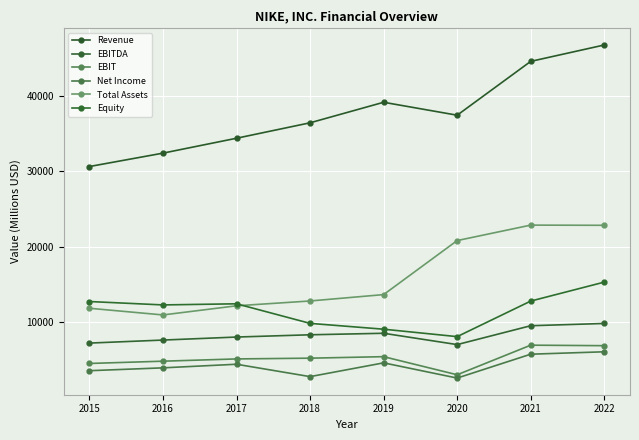

What is the value of the EBIT point at the 7th from the left?

6923